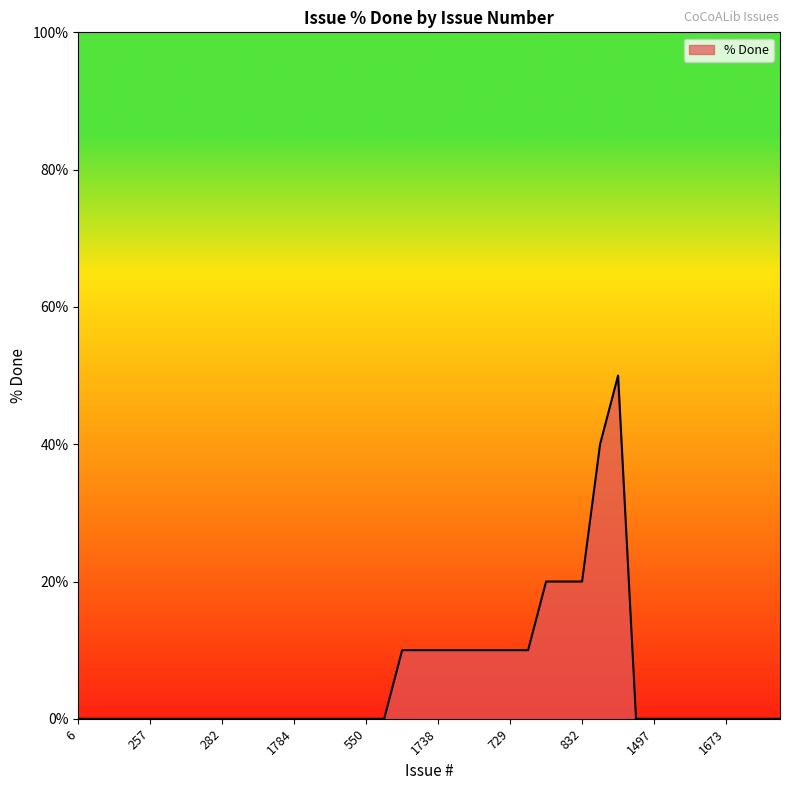

Reading left to right, what are all the values shown in this chart?

0	0	0	0	0	0	0	0	0	0	0	0	0	0	0	0	0	0	10	10	10	10	10	10	10	10	20	20	20	40	50	0	0	0	0	0	0	0	0	0